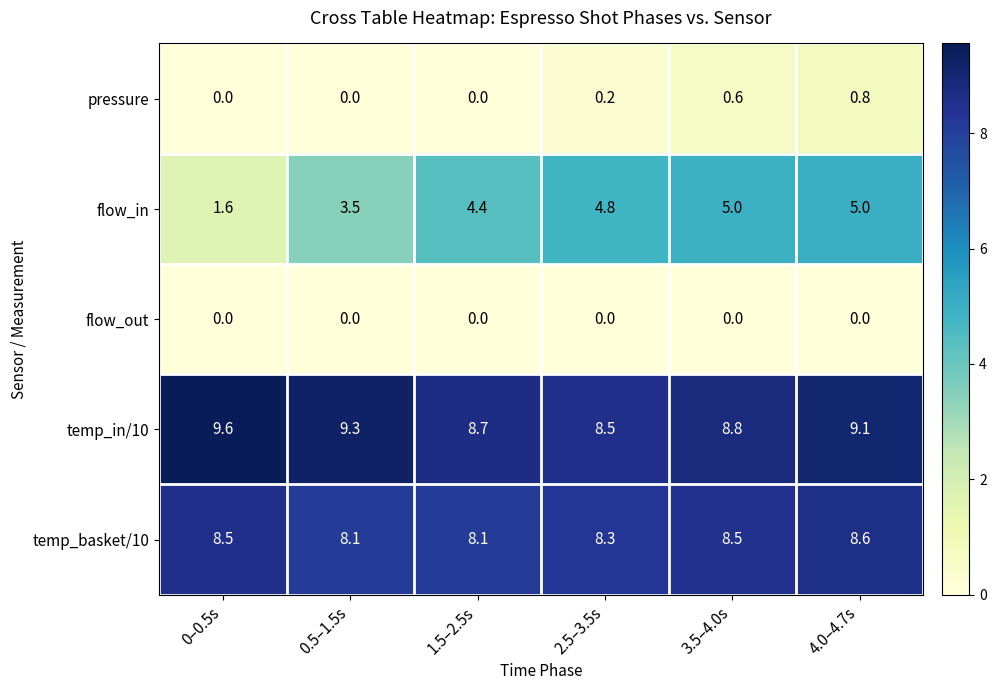

Which category has the highest value across all series?

0–0.5s